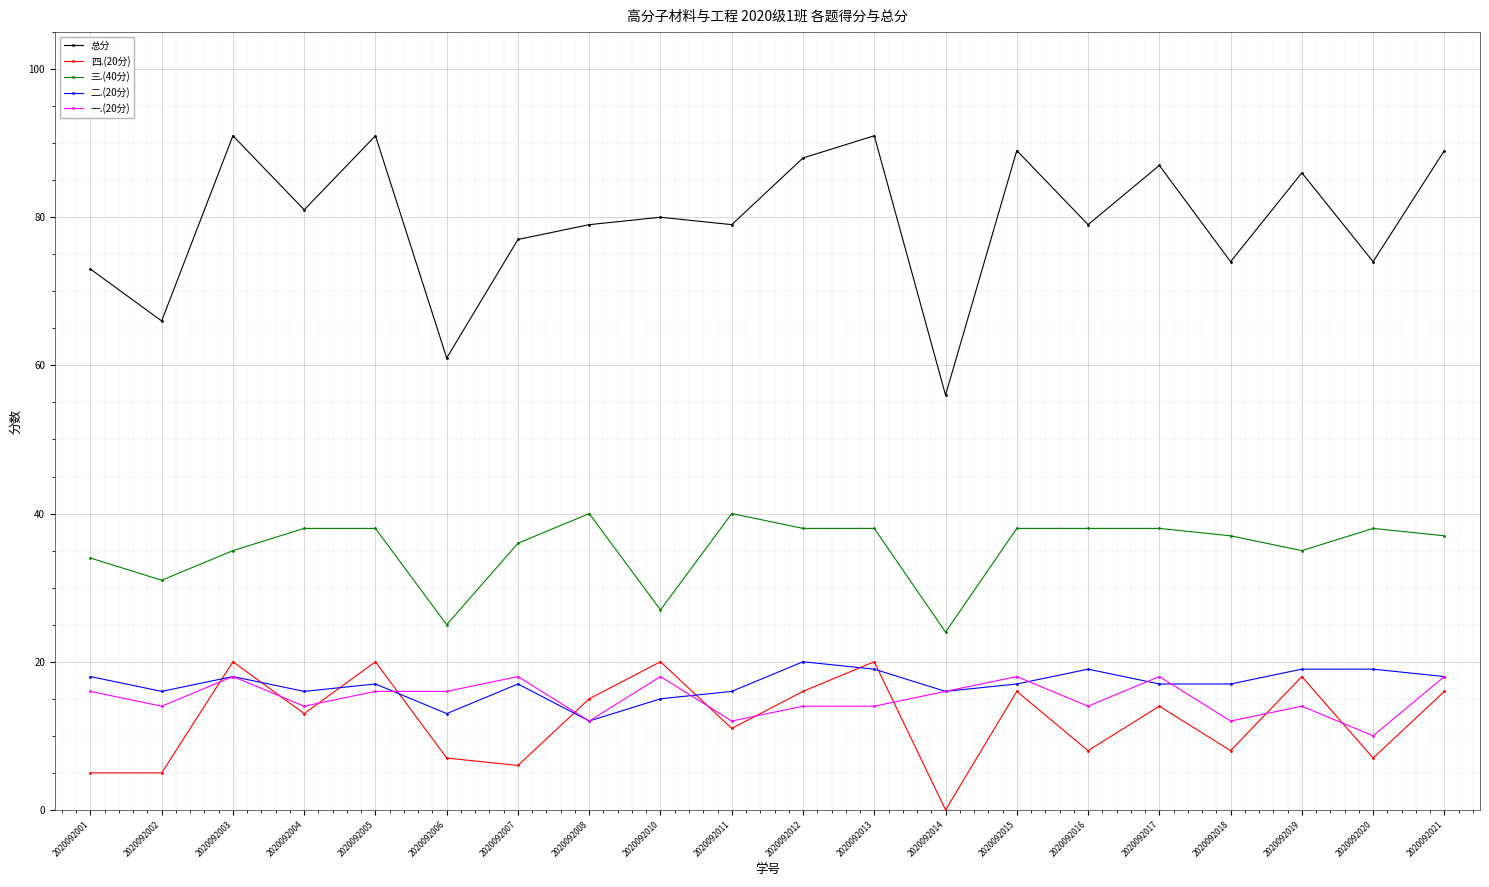

Which series has the largest total across all categories?

总分